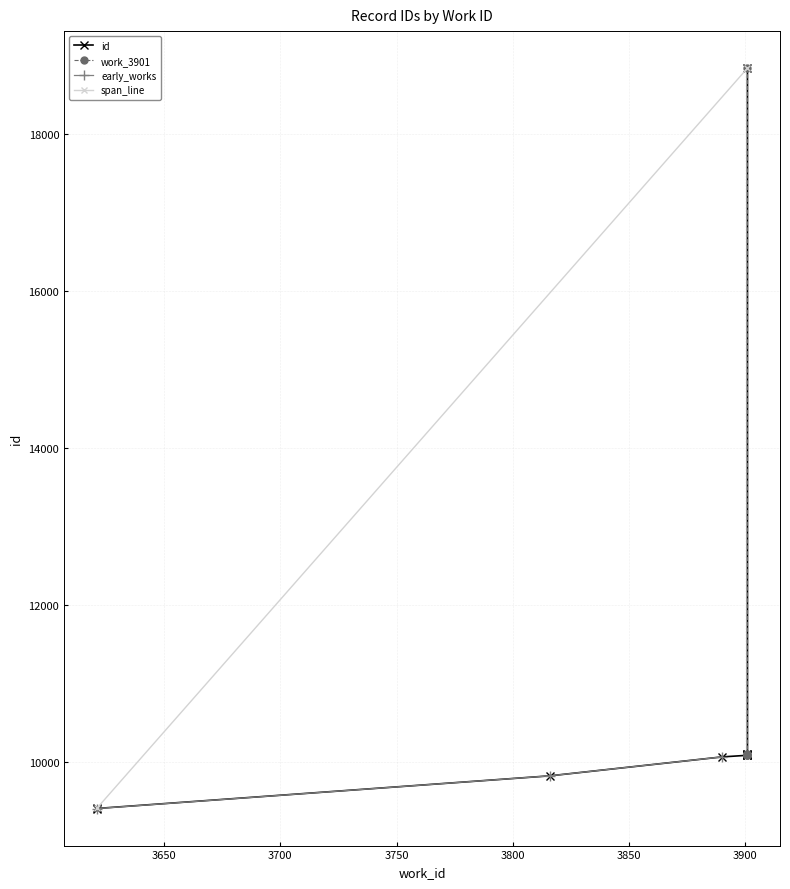

Reading left to right, what are all the values shown in this chart?

9408	9409	9825	10066	10087	10090	10092	10107	10109	18843